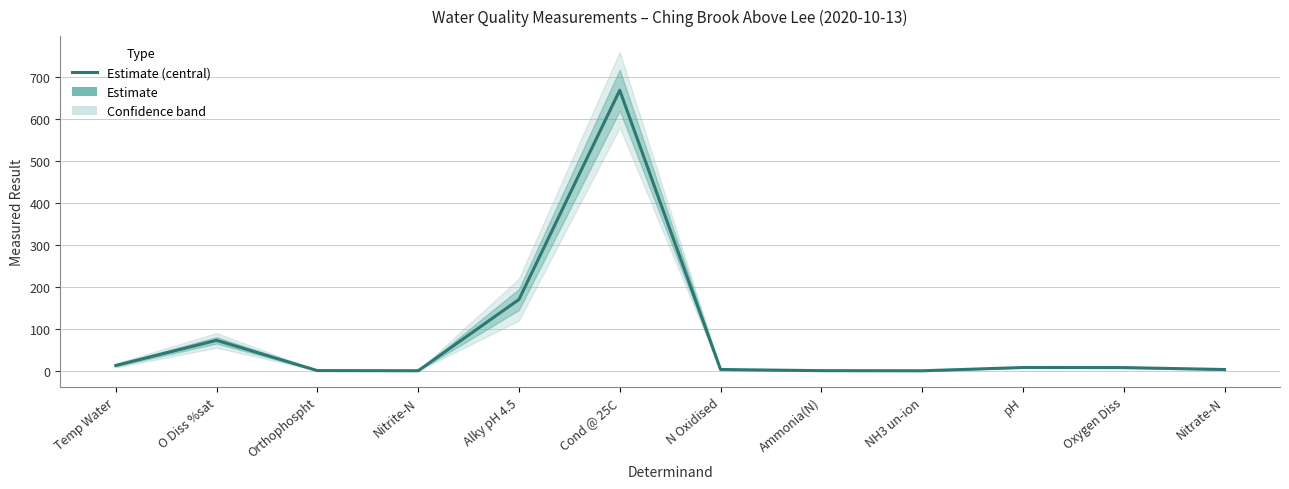

What is the maximum value shown in the chart?

669.0